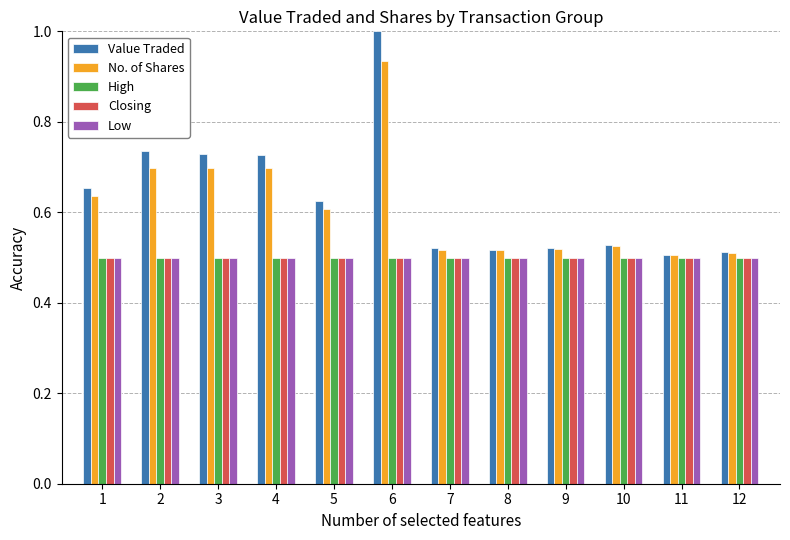

Which category has the highest value across all series?

6